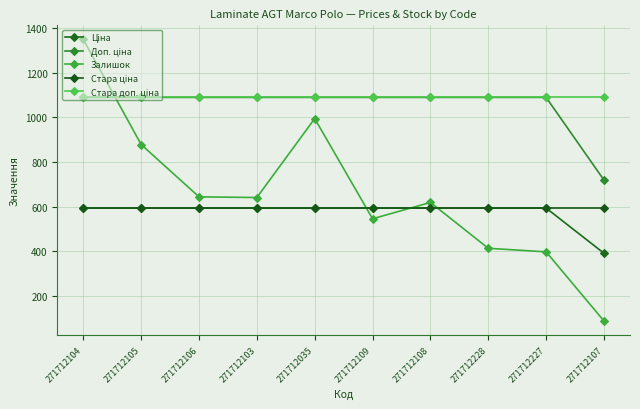

Between 271712035 and 271712227, which series saw the biggest shift?

Залишок